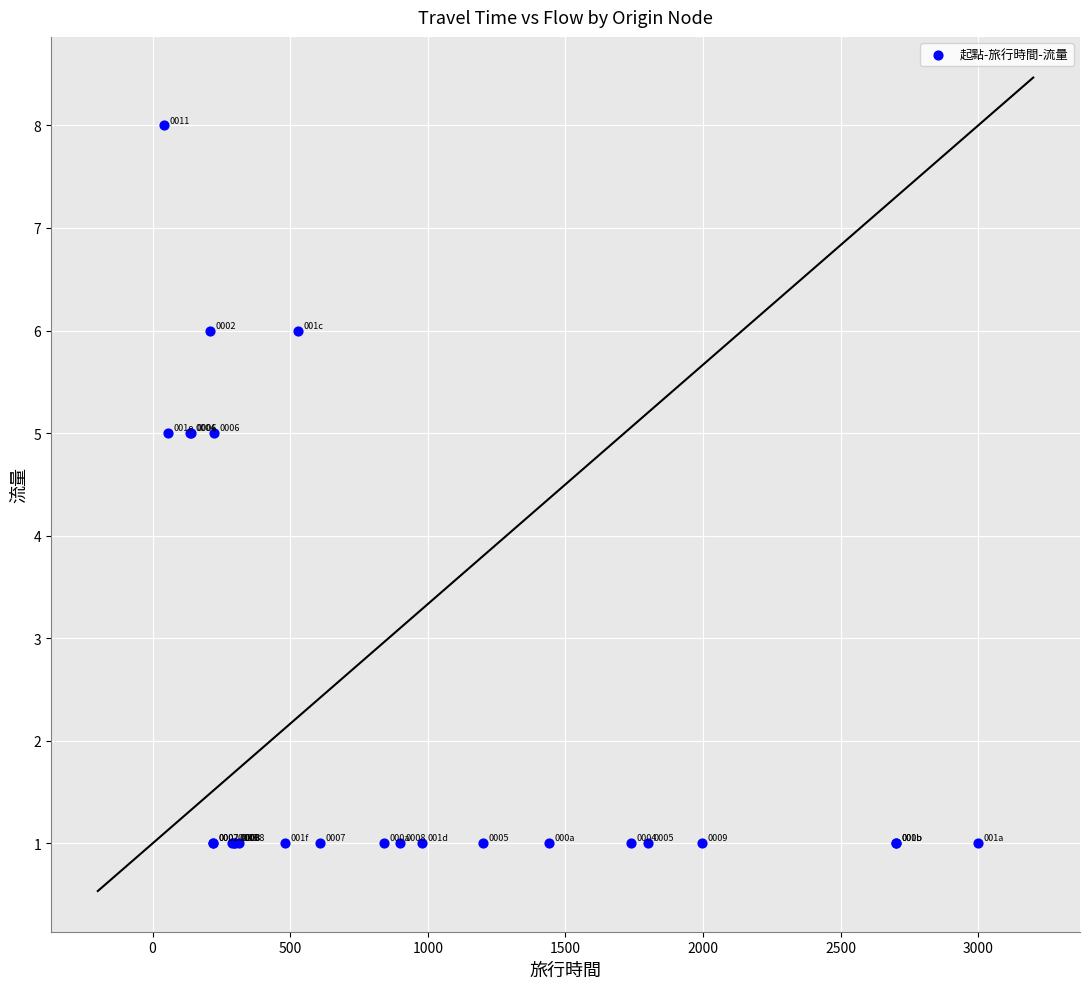

What Y value in the scatter plot is closest to 4?

5